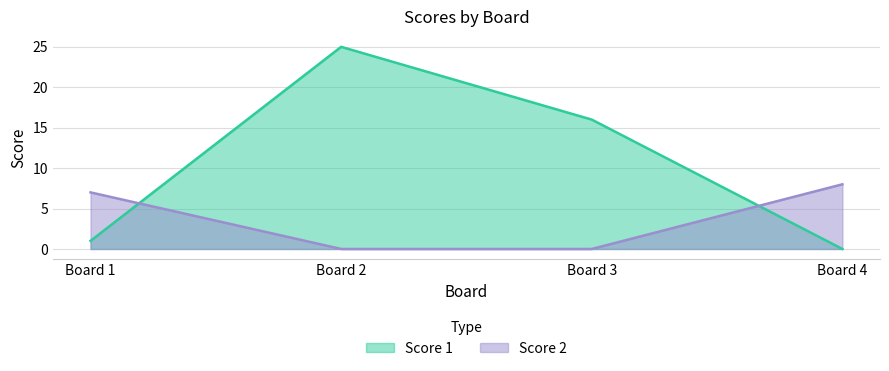

What is the maximum value for Score 2?

8